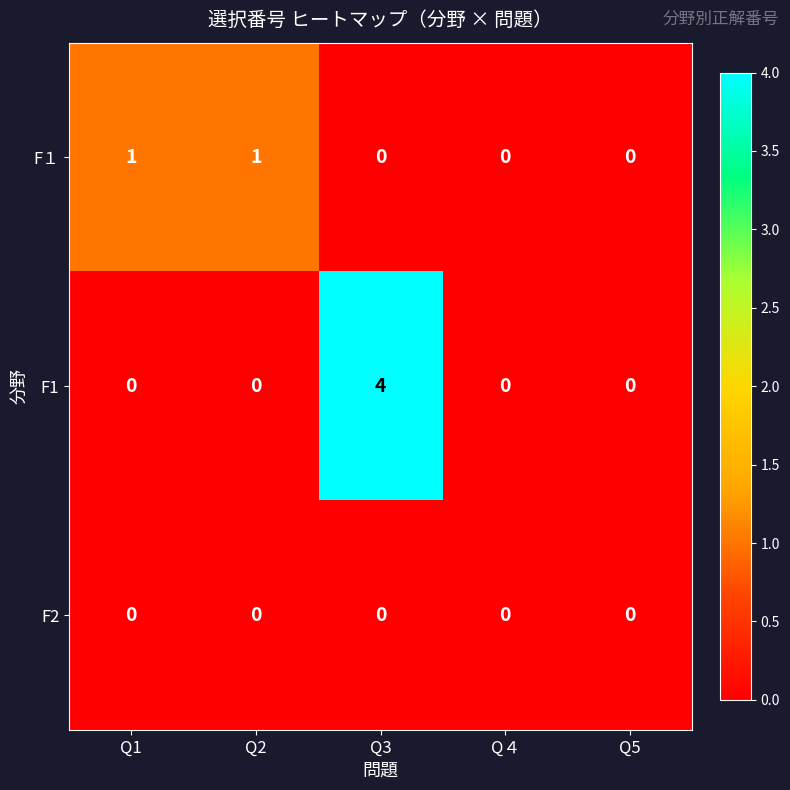

What is the difference between the maximum and minimum values in the F1 series?

4